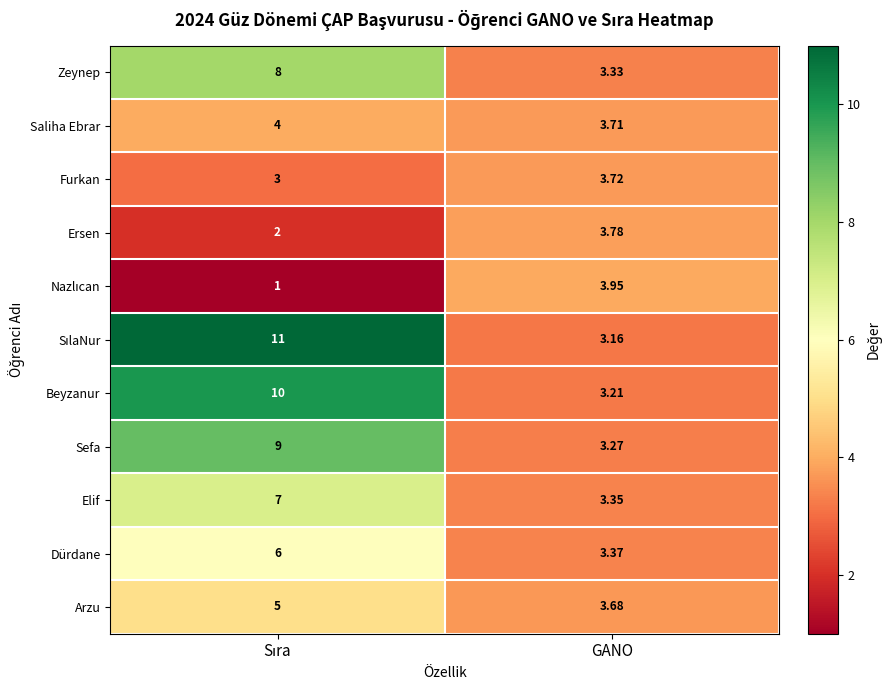

Is the value of Elif at GANO greater than the value of Zeynep at GANO?

Yes